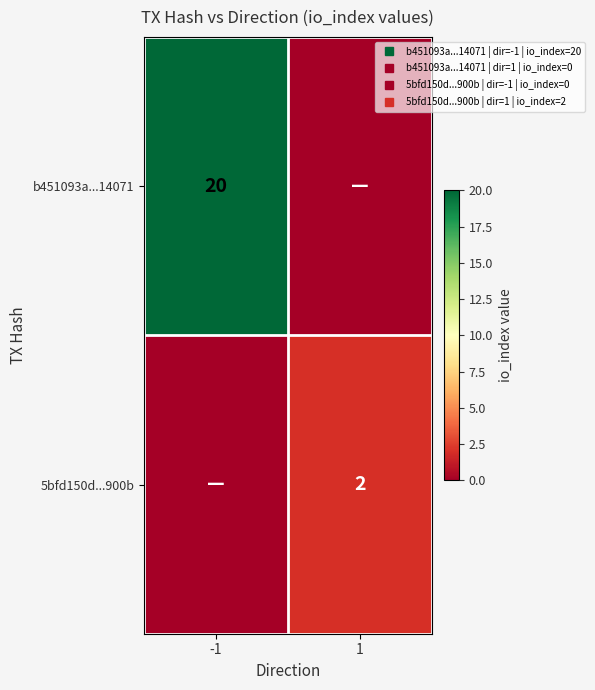

At how many categories does at least one series exceed 2?

1